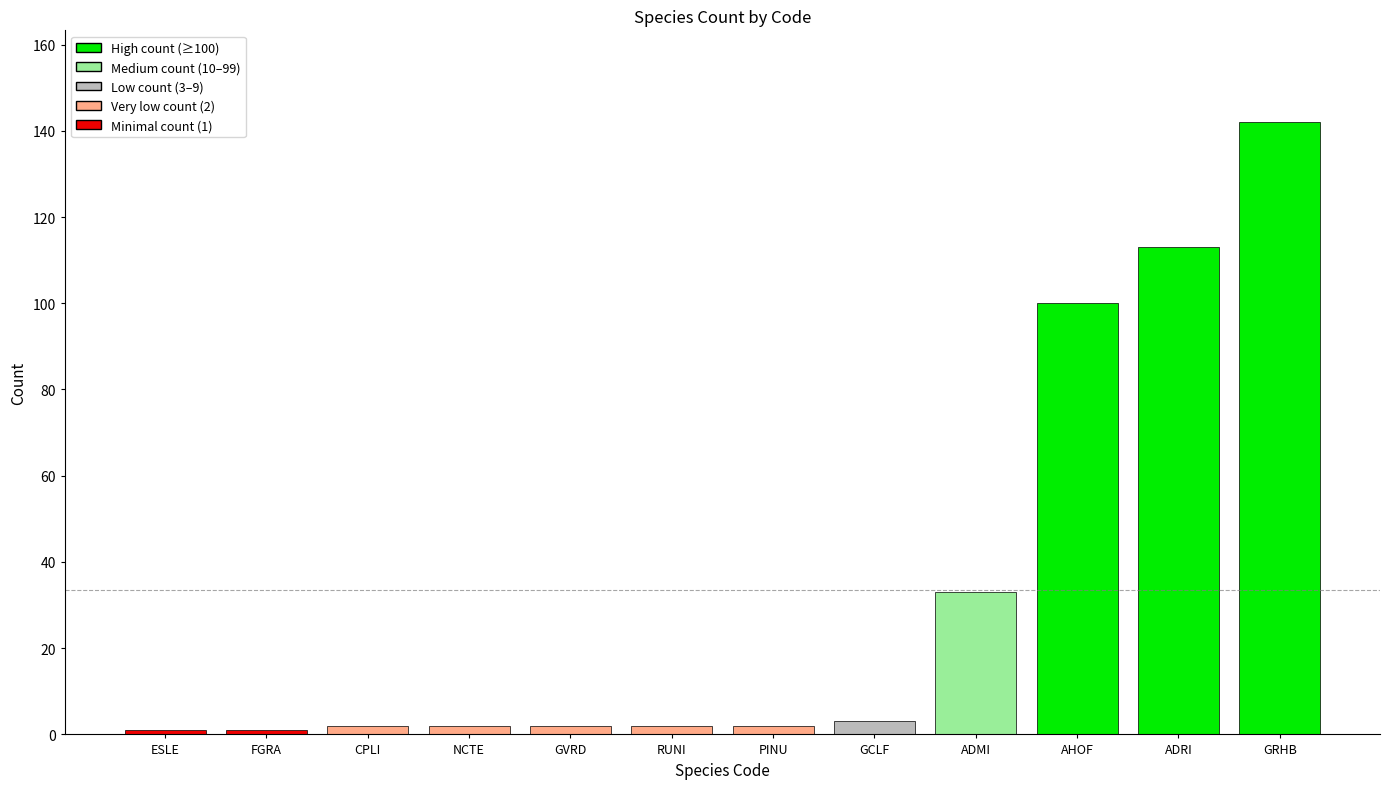

At which category does the chart reach its peak across all series?

GRHB